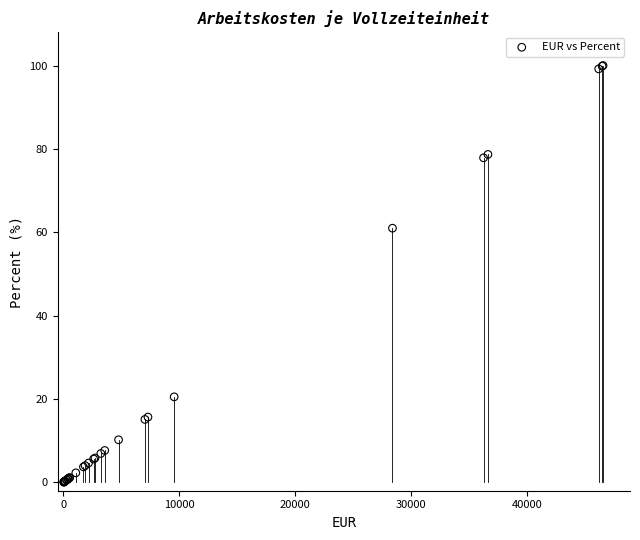

What Y value in the scatter plot is closest to 50?

61.0